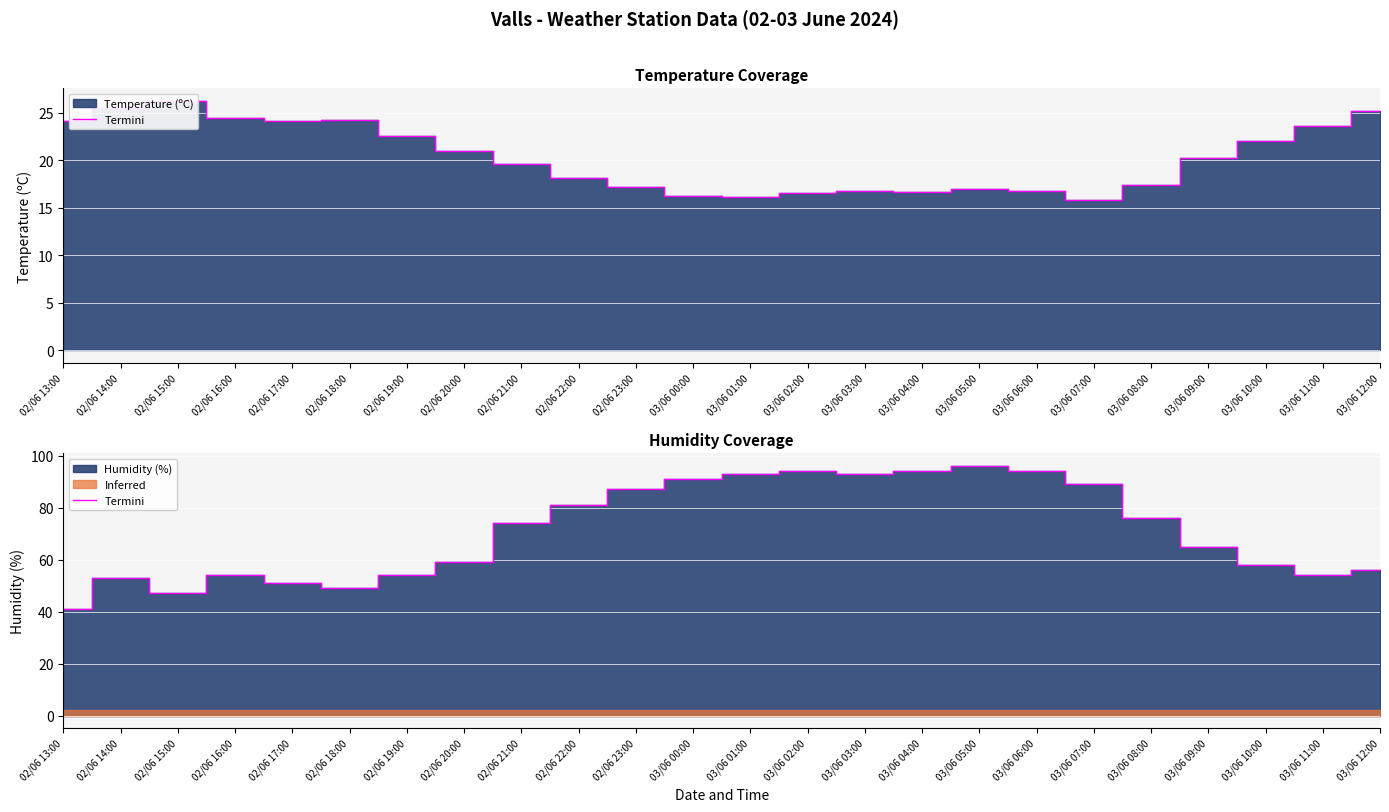

What is the difference between the second highest and minimum values?

53